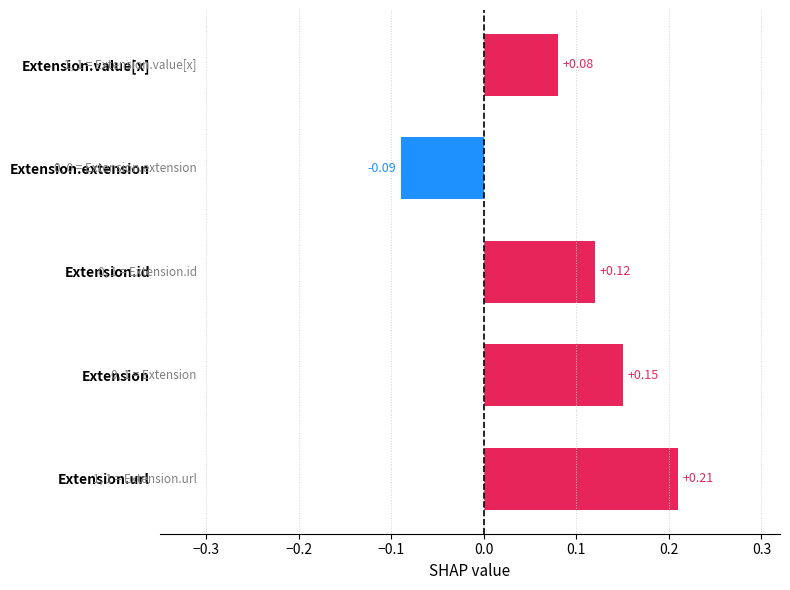

How many categories are shown in the chart?

5